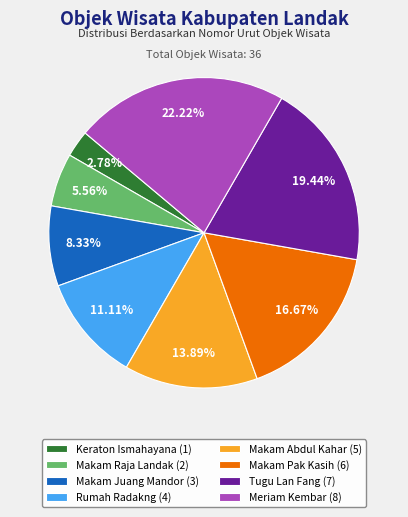

Count the number of slices in the pie.

8